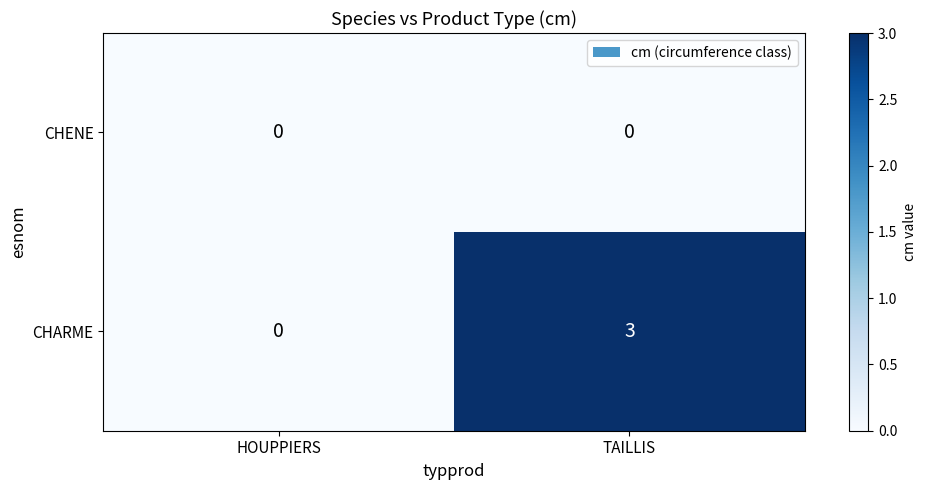

Reading left to right, extract all data points from this chart.

CHENE: HOUPPIERS=0	TAILLIS=0
CHARME: HOUPPIERS=0	TAILLIS=3